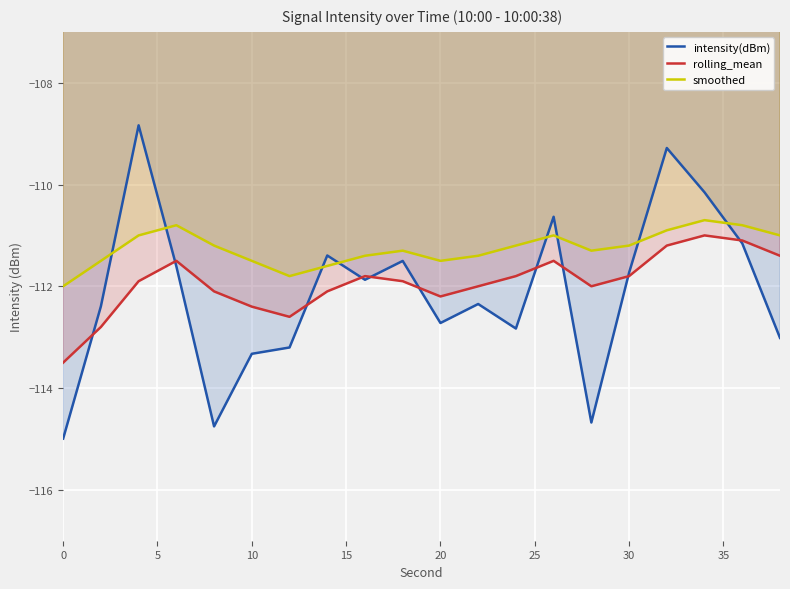

Reading left to right, extract all data points from this chart.

intensity(dBm): -115.0	-112.4	-108.8	-111.6	-114.8	-113.3	-113.2	-111.4	-111.9	-111.5	-112.7	-112.3	-112.8	-110.6	-114.7	-111.7	-109.3	-110.2	-111.2	-113.0
rolling_mean: -113.5	-112.8	-111.9	-111.5	-112.1	-112.4	-112.6	-112.1	-111.8	-111.9	-112.2	-112.0	-111.8	-111.5	-112.0	-111.8	-111.2	-111.0	-111.1	-111.4
smoothed: -112.0	-111.5	-111.0	-110.8	-111.2	-111.5	-111.8	-111.6	-111.4	-111.3	-111.5	-111.4	-111.2	-111.0	-111.3	-111.2	-110.9	-110.7	-110.8	-111.0